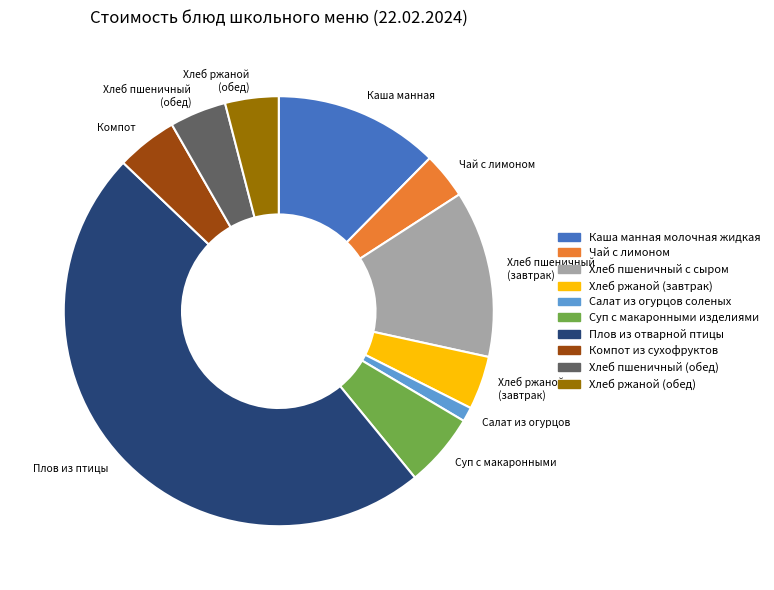

Which has a higher value, Хлеб ржаной (завтрак) or Суп с макаронными?

Суп с макаронными